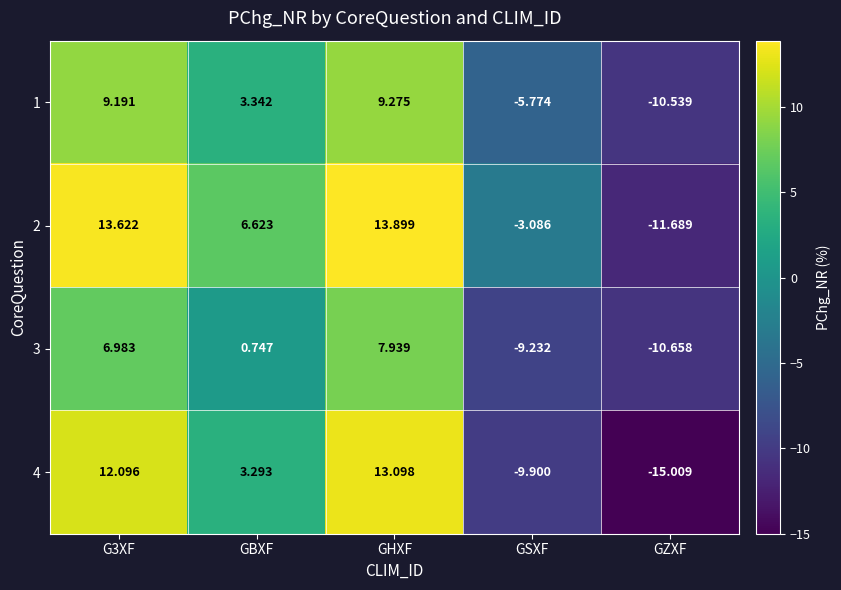

How many categories are shown in the chart?

5